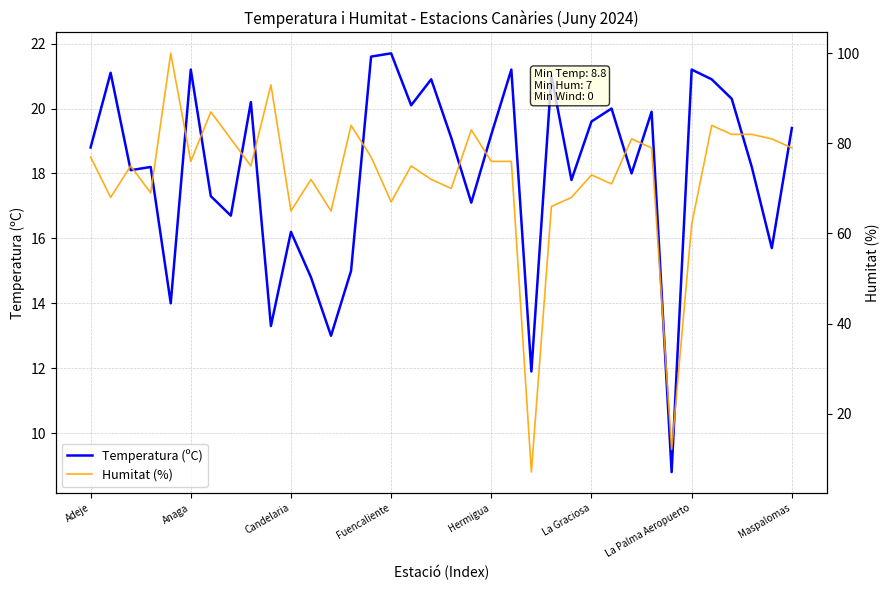

Read the Temperatura (ºC) value at Anaga.

21.2